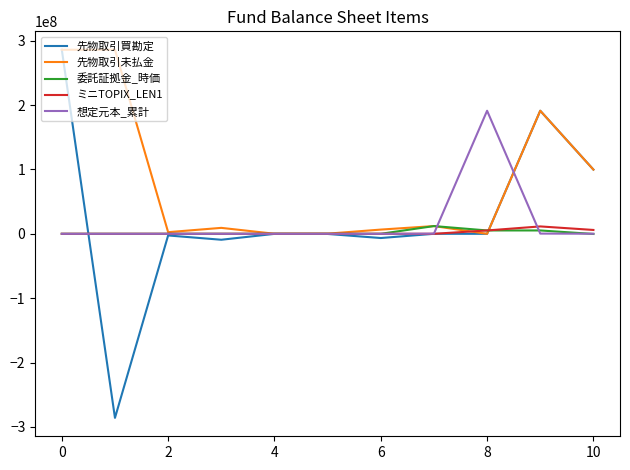

Which series has the widest spread of values?

先物取引買勘定